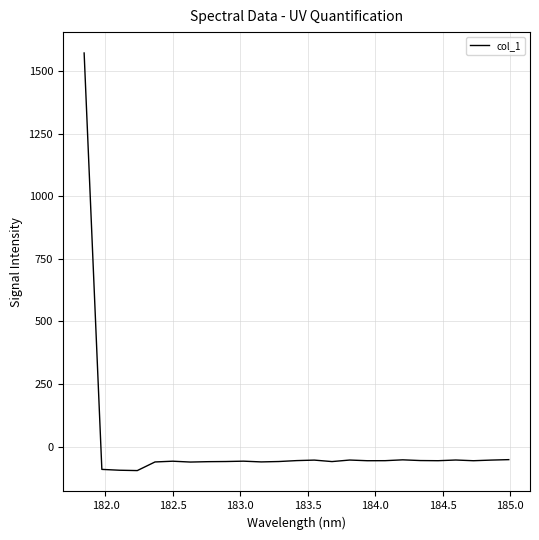

What is the maximum value shown in the chart?

1573.2